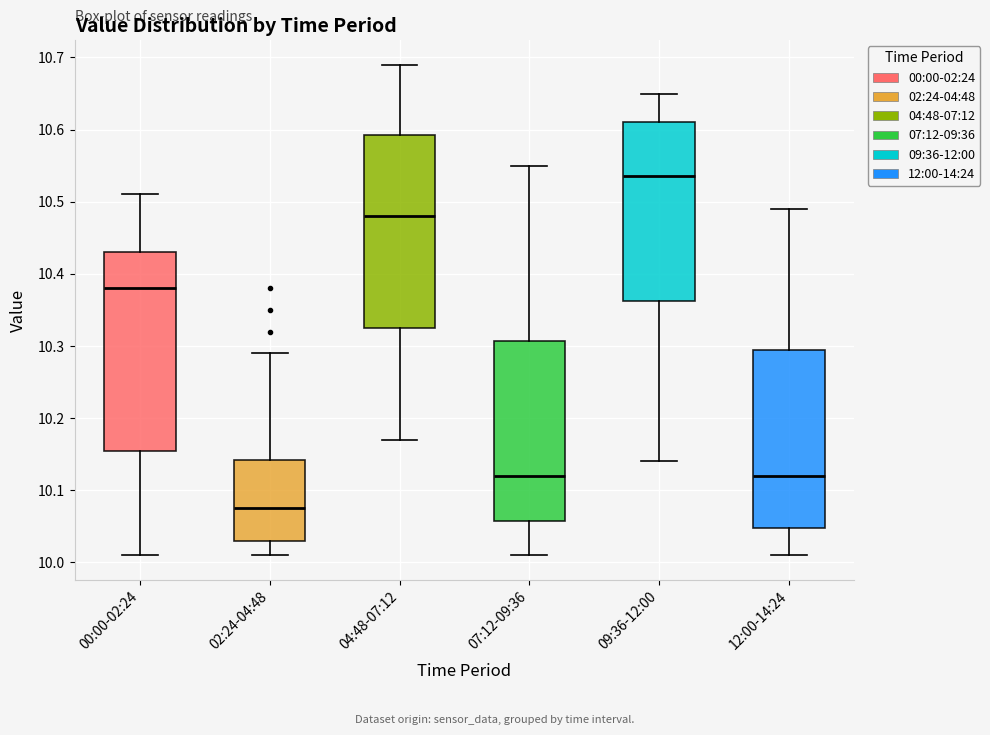

Where is the lower edge of the box for 09:36-12:00 on the y-axis? The values are not printed on the chart, so give them approximately, as read against the axis.

10.36